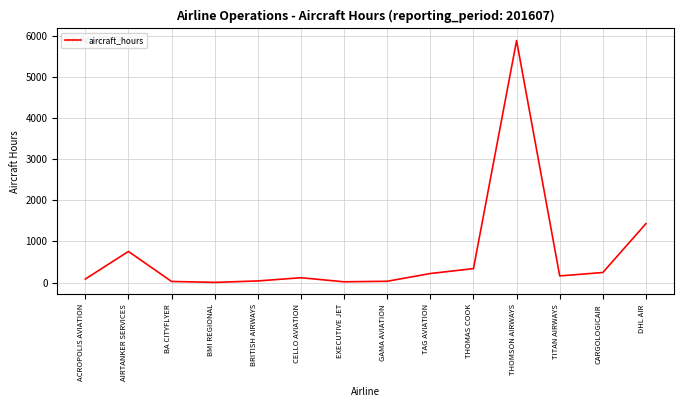

What is the greatest value displayed?

5881.1